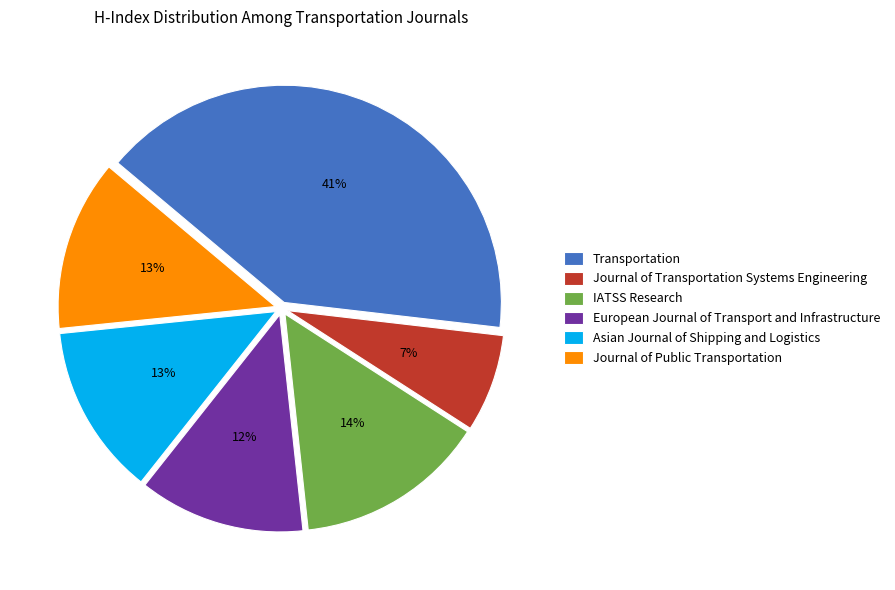

Is there any slice that represents more than half of the pie?

No